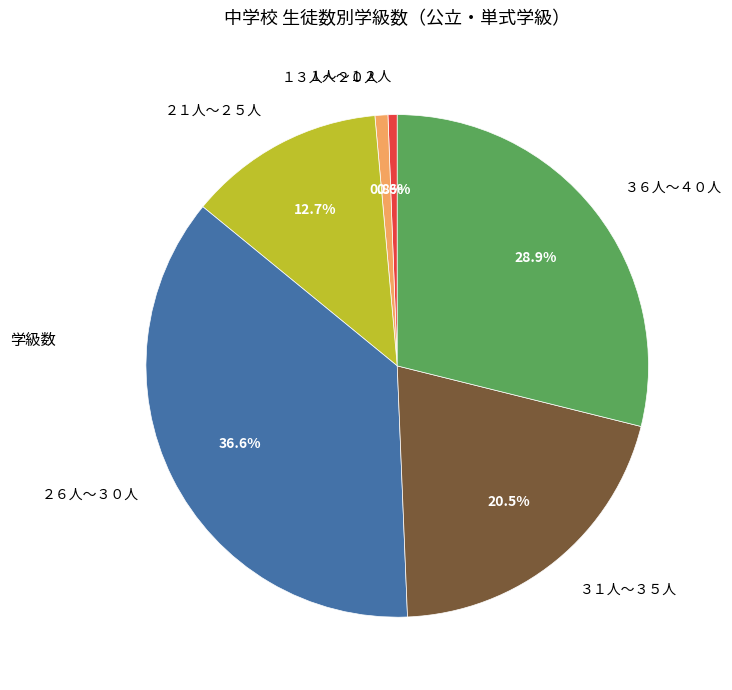

Does ３１人～３５人 account for over 50% of the chart?

No